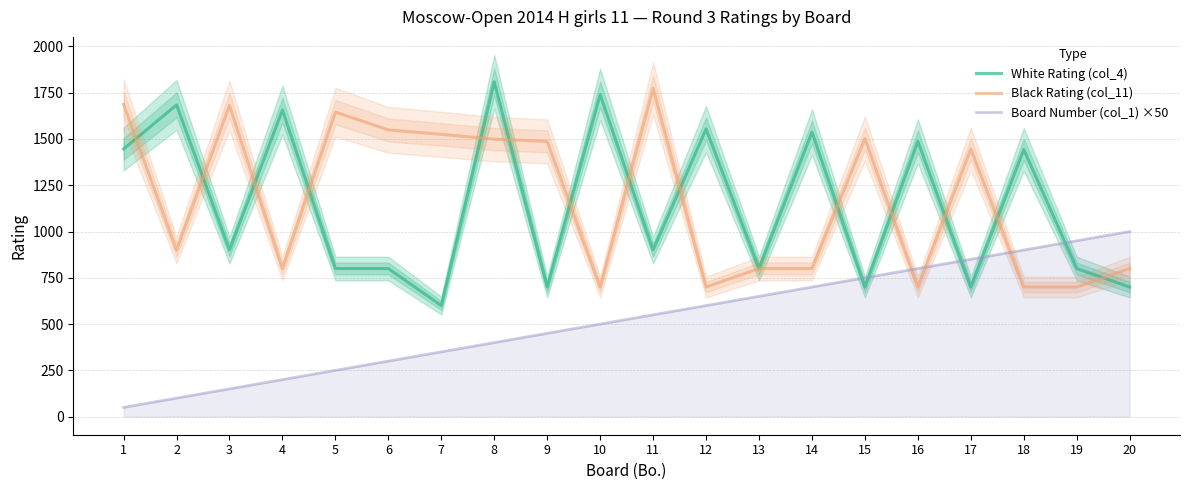

Which series has the widest spread of values?

White Rating (col_4)